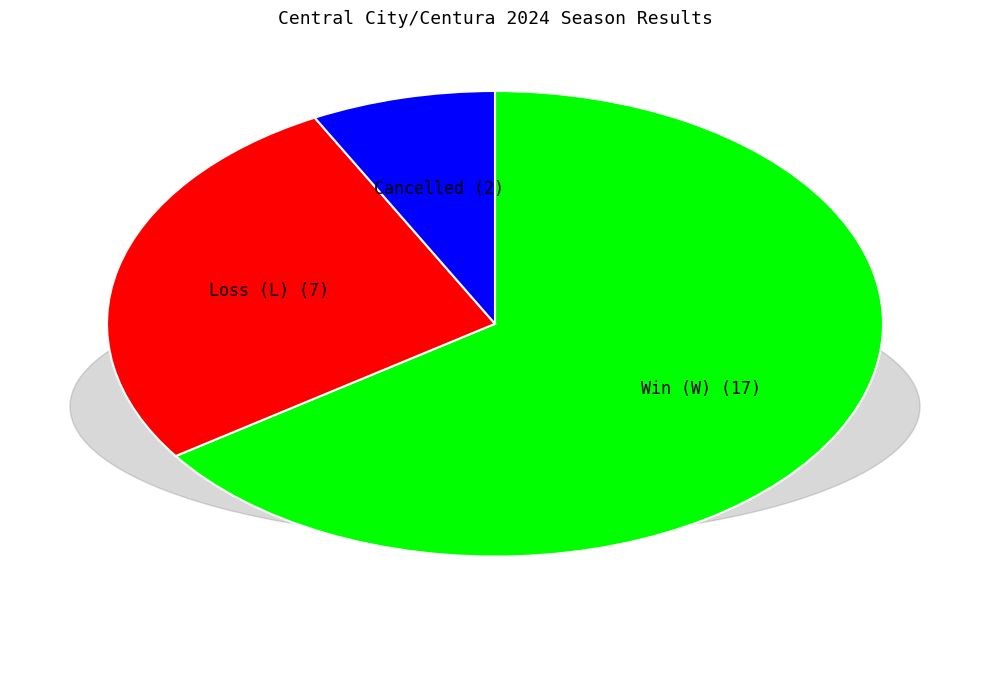

Which category accounts for the majority?

Win (W)